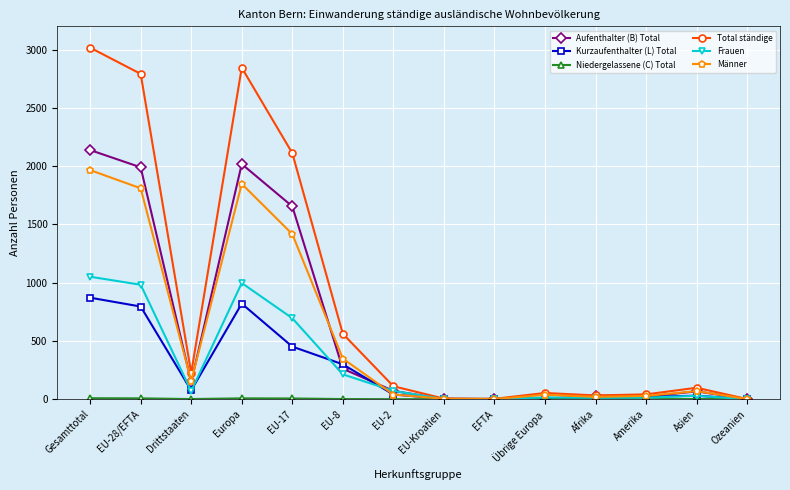

What is the sum of all Kurzaufenthalter (L) Total values?

3408